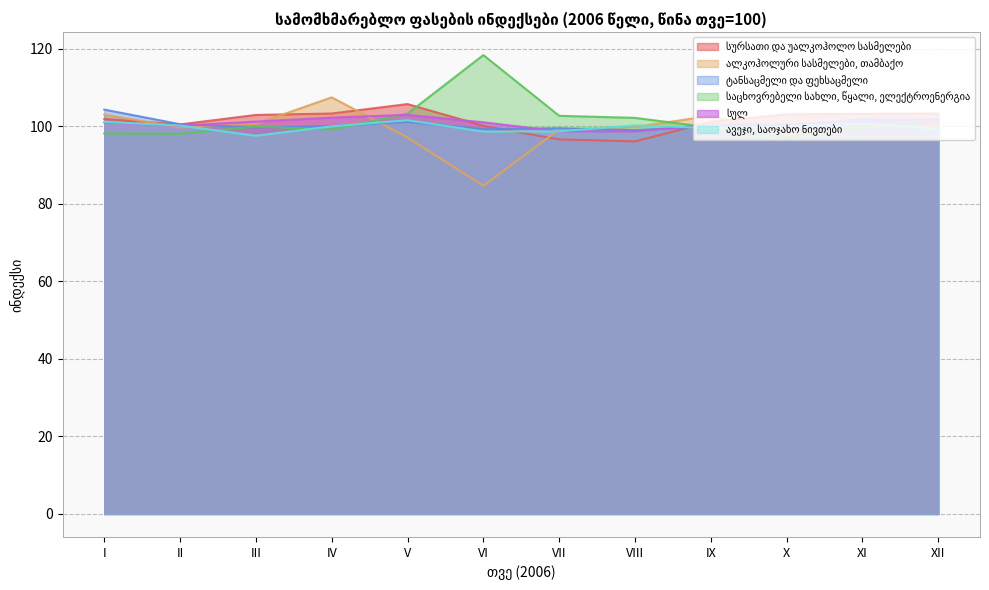

What is the maximum value for საცხოვრებელი სახლი, წყალი, ელექტროენერგია?

118.4